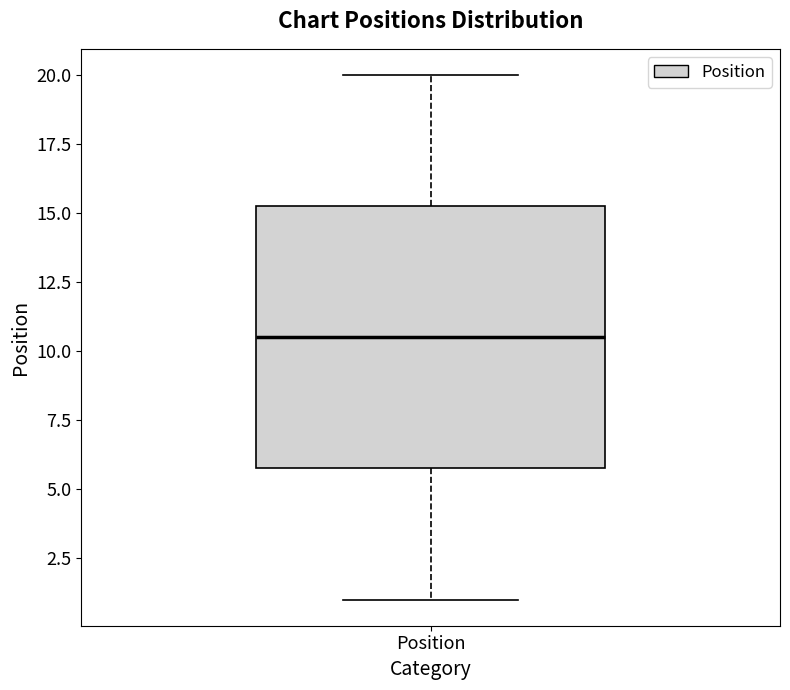

Transcribe this box plot: give where the median line is, the range the box spans, and where the two whiskers end, as read against the y-axis. The values are not printed on the chart, so give them approximately, as read against the axis.

median 10.5, box 6.0 to 15.5, whiskers 1.0 to 20.0